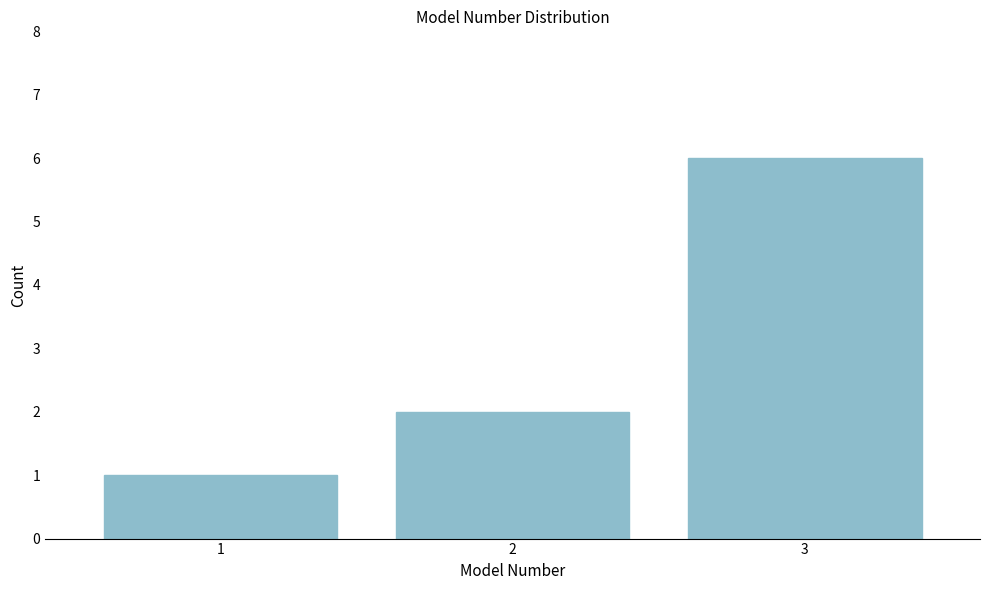

Reading left to right, list all the values displayed in this chart.

1	2	6